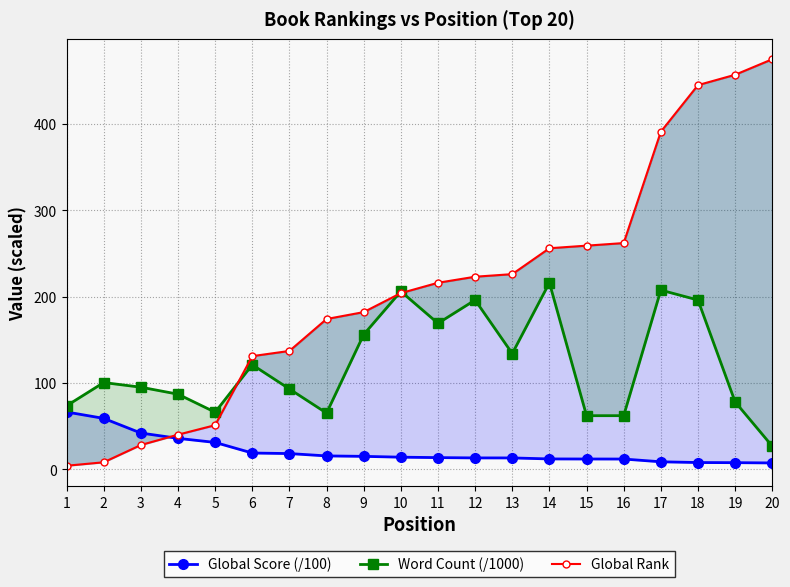

Count the number of data series in this chart.

3